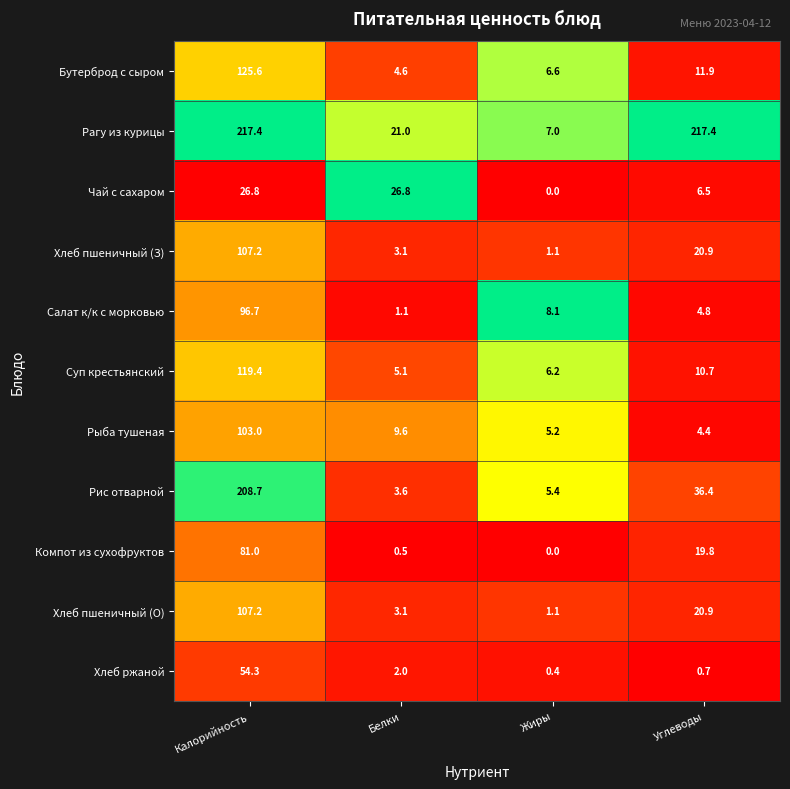

What is the sum of all Салат к/к с морковью values?

110.7